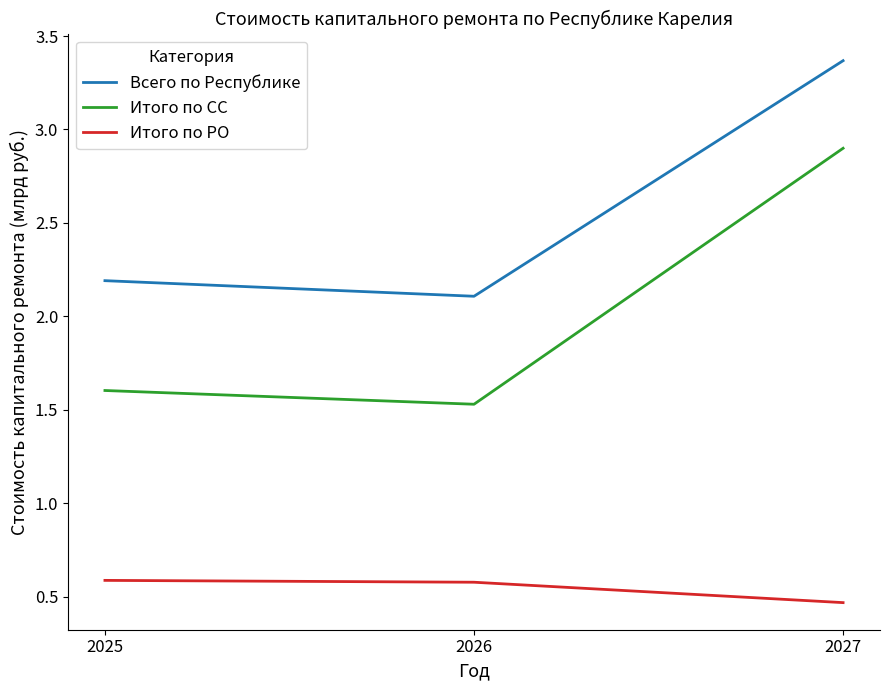

Does the chart have visible grid lines?

No